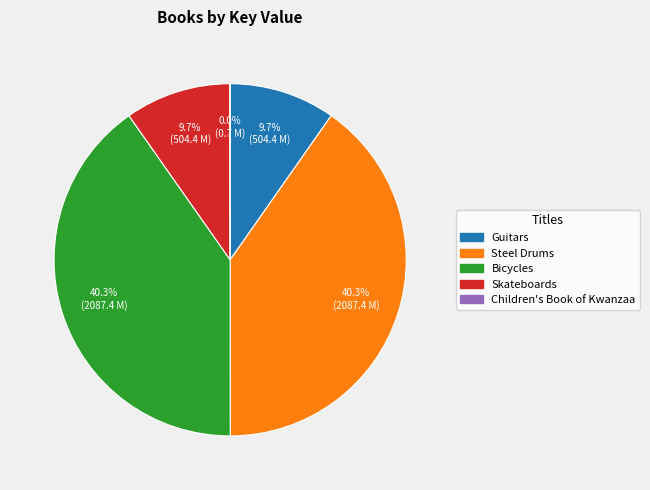

What percentage is NOT represented by Steel Drums?

59.7%